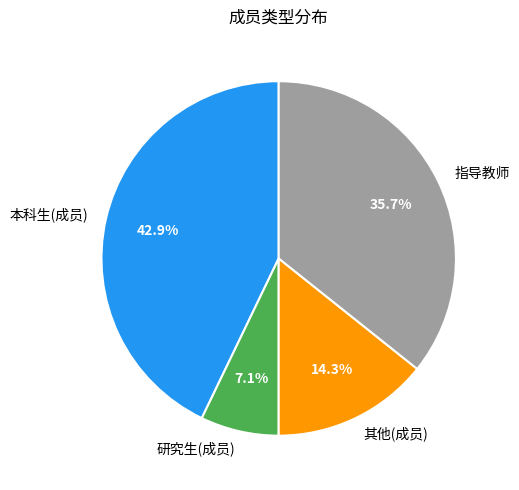

Which category has the biggest portion of the pie?

本科生(成员)